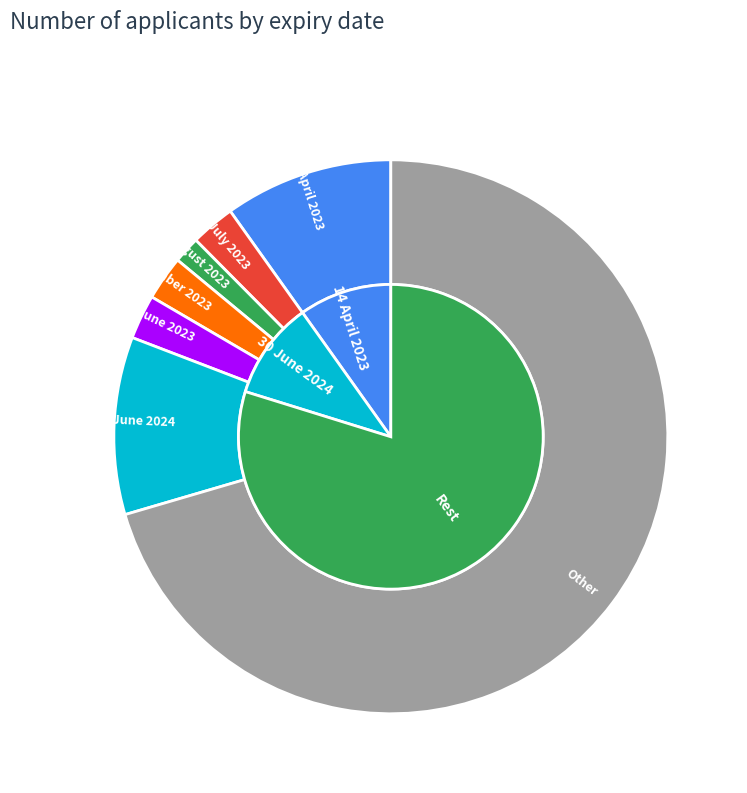

What is the ratio of the value at 19 July 2023 to the value at 13 September 2023?

1.0